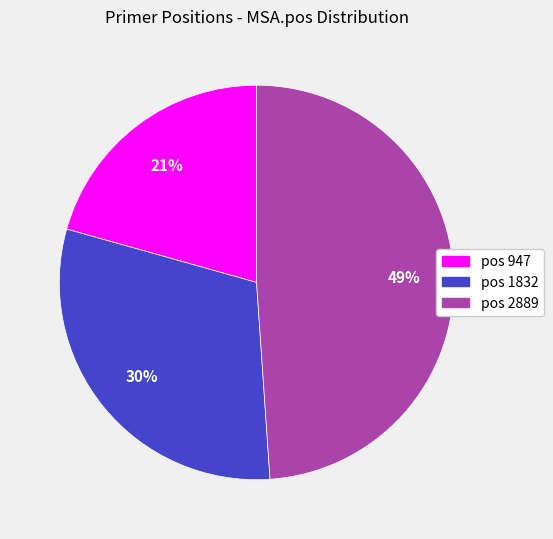

Which category has the biggest portion of the pie?

pos 2889